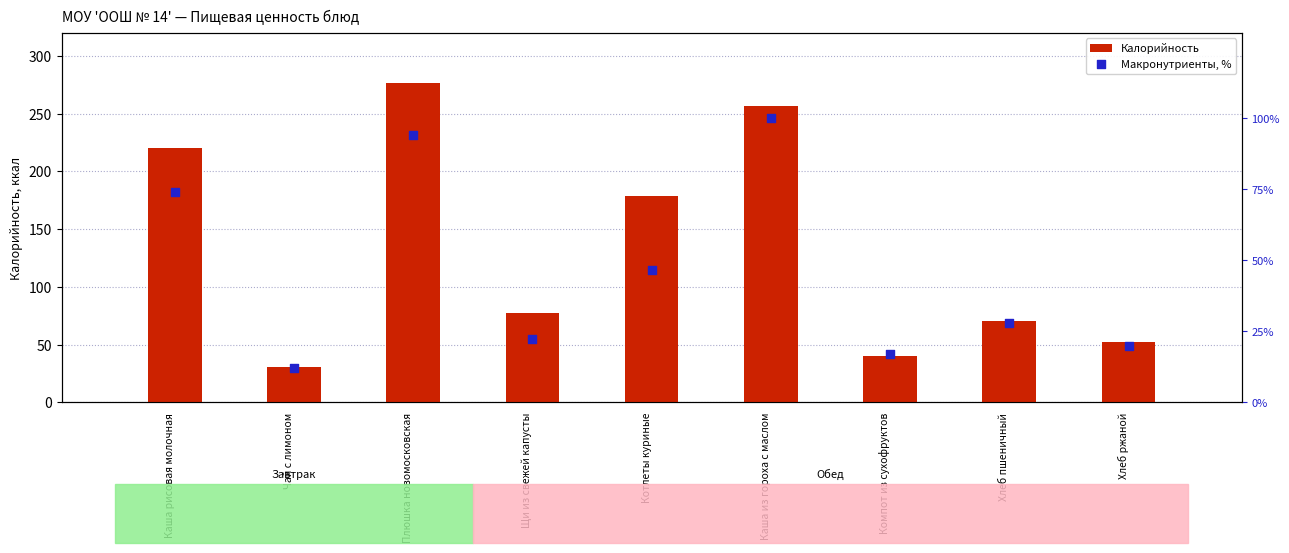

At which category is the sum across all series the highest?

Плюшка новомосковская